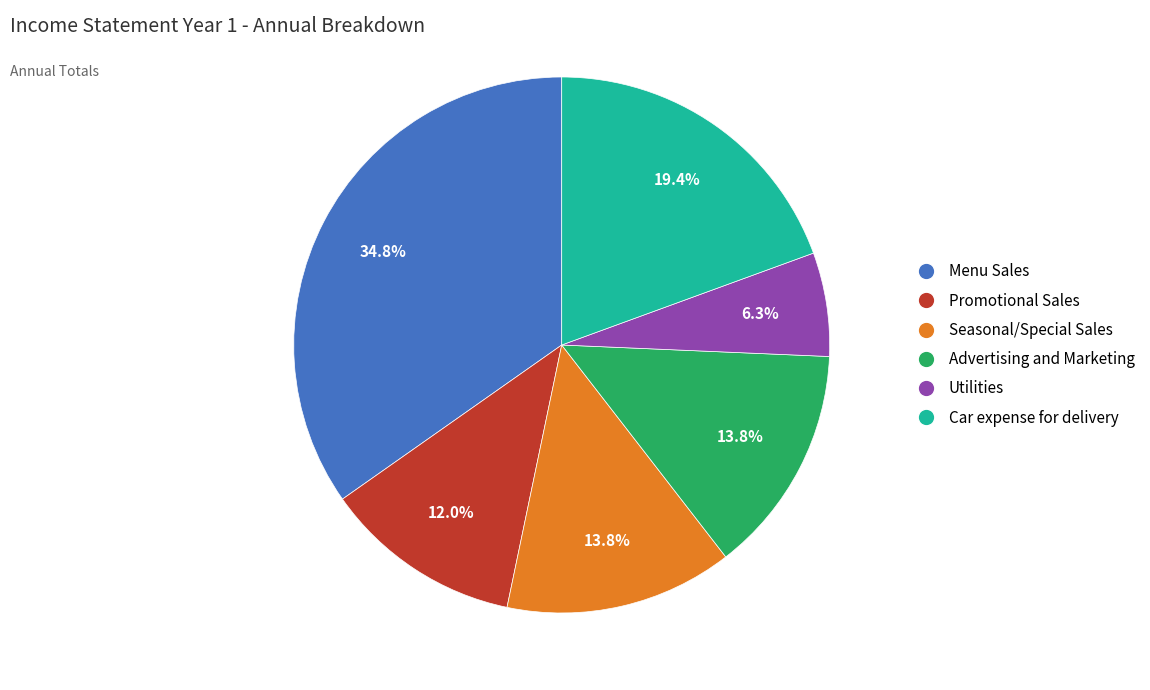

To the nearest percent, what is the difference between the Car expense for delivery and Advertising and Marketing slice percentages?

6%